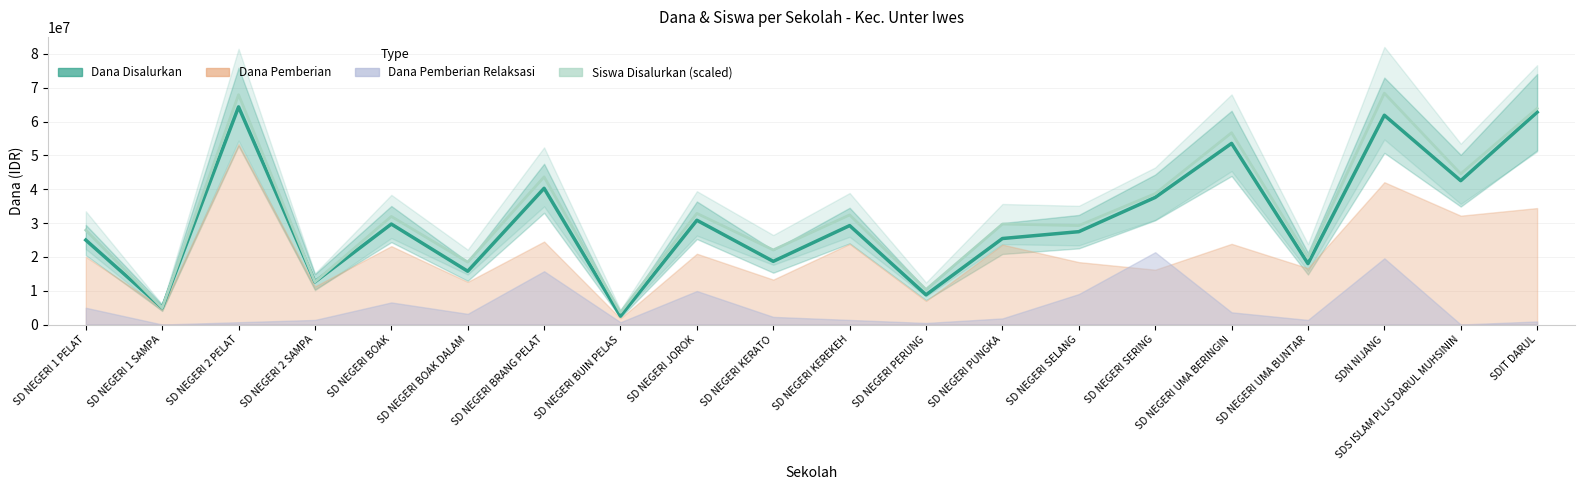

Is it true that Siswa Disalurkan (scaled) equals 38700000 at SD NEGERI SERING?

True